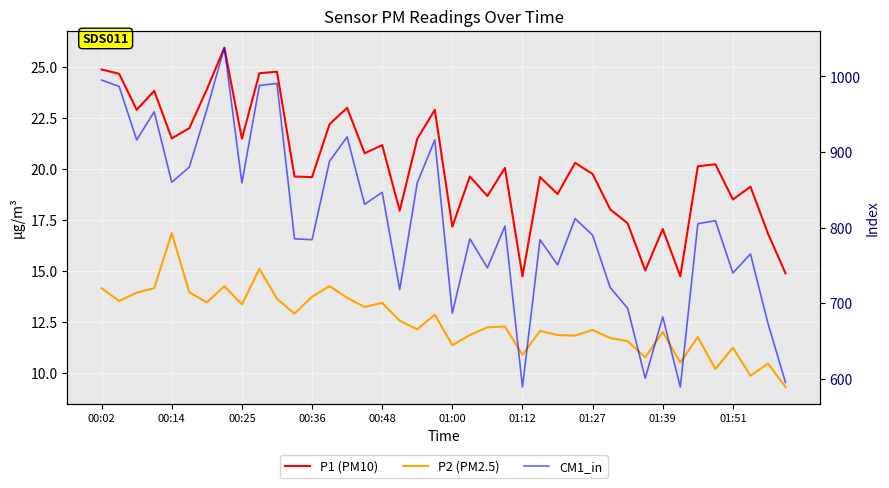

Is this an area chart (filled region under the line)?

No